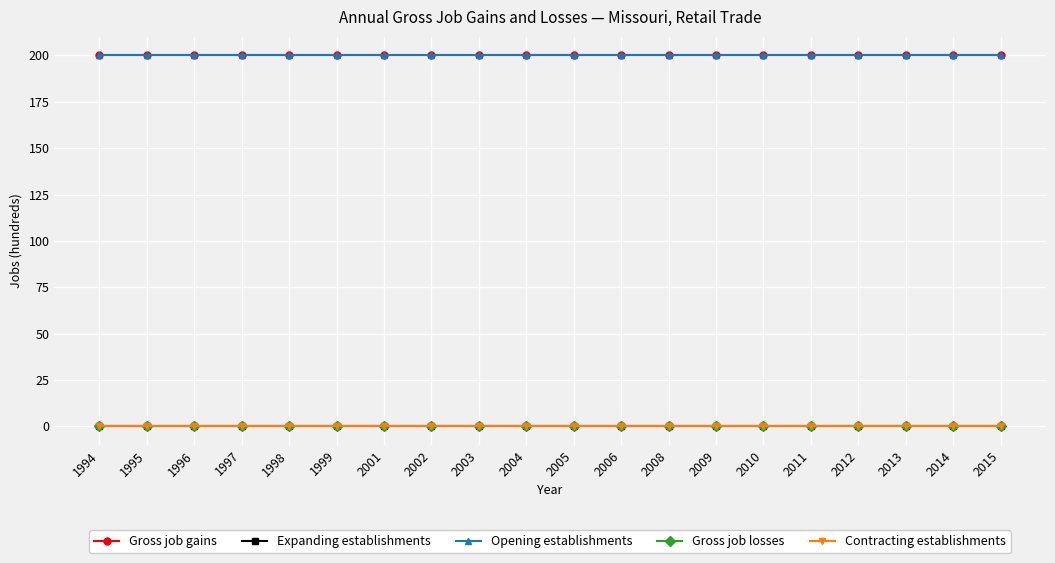

Does the chart have visible grid lines?

Yes